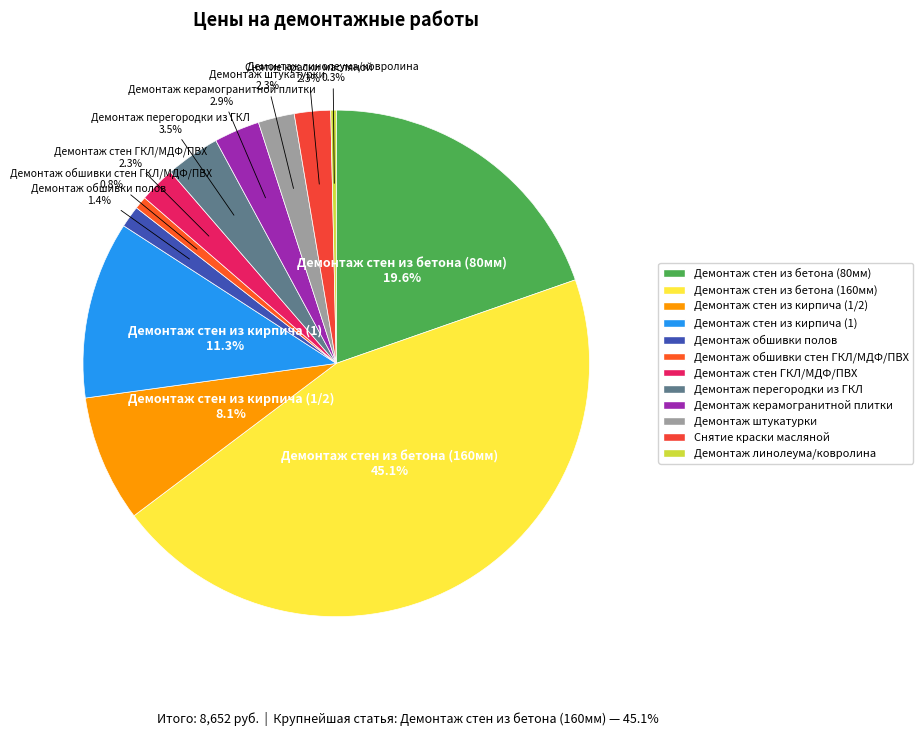

The Демонтаж стен из кирпича (1) slice represents 1% of the pie. True or false?

False